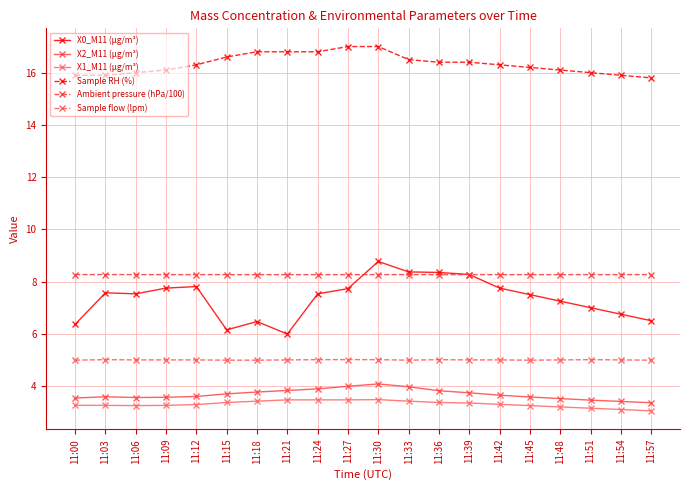

True or false: X0_M11 (μg/m³) has more than 1 points higher than both neighbors.

True